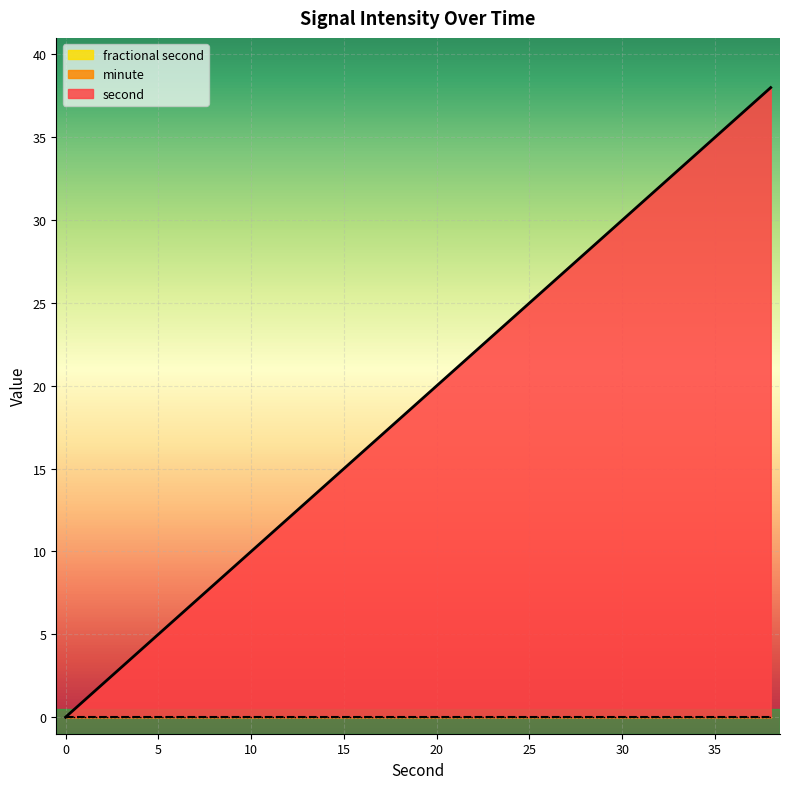

Count the number of data series in this chart.

3